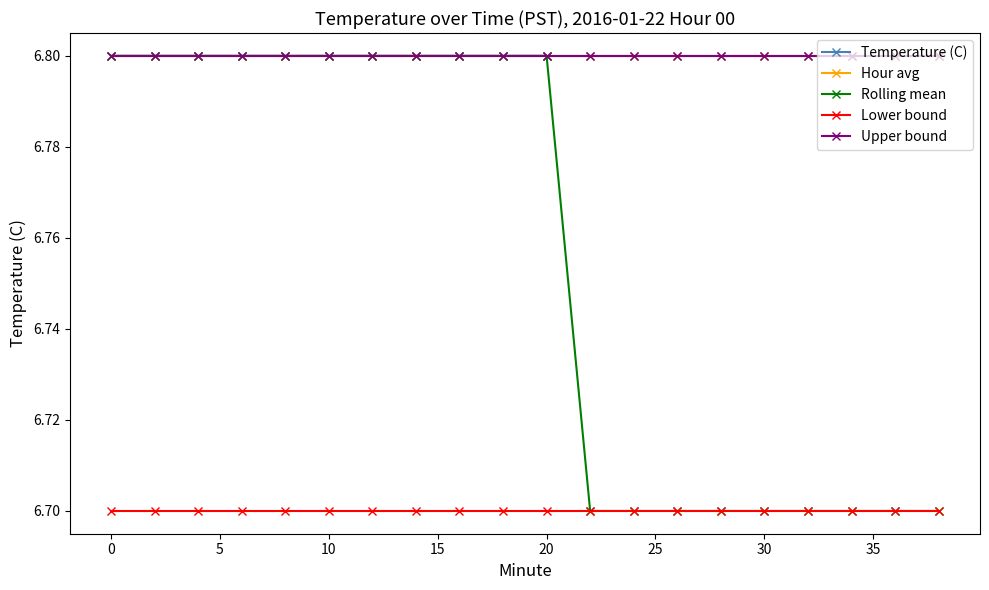

Is this an area chart (filled region under the line)?

No